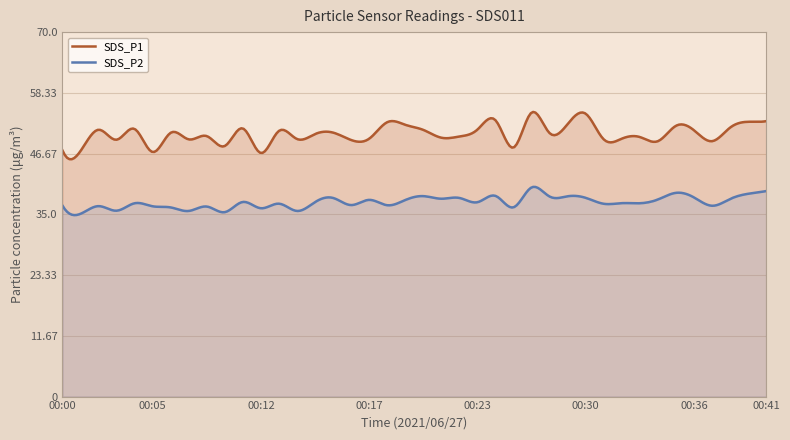

Reading left to right, transcribe all the data shown in this chart.

SDS_P1: 00:00=47.3	00:01=47.1	00:02=51.2	00:03=49.3	00:04=51.4	00:05=47.0	00:06=50.7	00:07=49.4	00:08=50.0	00:09=48.1	00:10=51.5	00:12=46.8	00:13=51.0	00:14=49.5	00:15=50.4	00:16=50.7	00:17=49.3	00:18=49.5	00:19=52.7	00:20=52.2	00:21=51.2	00:22=49.7	00:23=50.0	00:24=51.3	00:25=53.1	00:26=47.8	00:27=54.5	00:28=50.6	00:29=52.4	00:30=54.3	00:31=49.4	00:32=49.5	00:34=49.9	00:35=49.0	00:36=52.0	00:37=51.1	00:38=49.0	00:39=51.6	00:40=52.8	00:41=52.9
SDS_P2: 00:00=36.7	00:01=35.1	00:02=36.6	00:03=35.7	00:04=37.1	00:05=36.5	00:06=36.3	00:07=35.6	00:08=36.5	00:09=35.4	00:10=37.4	00:12=36.2	00:13=37.0	00:14=35.6	00:15=37.4	00:16=38.1	00:17=36.8	00:18=37.8	00:19=36.8	00:20=37.8	00:21=38.5	00:22=38.0	00:23=38.1	00:24=37.3	00:25=38.5	00:26=36.4	00:27=40.2	00:28=38.4	00:29=38.5	00:30=38.2	00:31=37.0	00:32=37.1	00:34=37.1	00:35=37.9	00:36=39.1	00:37=38.2	00:38=36.6	00:39=38.0	00:40=39.0	00:41=39.5